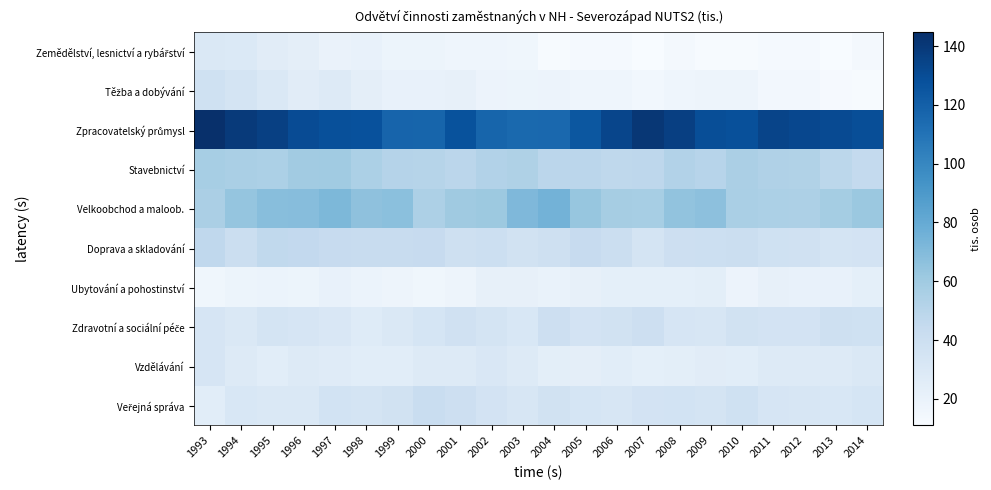

Which series changed the most between 2003 and 2006?

Zpracovatelský průmysl